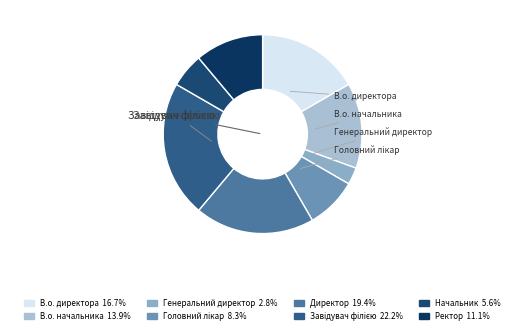

Does Начальник represent more than half of the total?

No